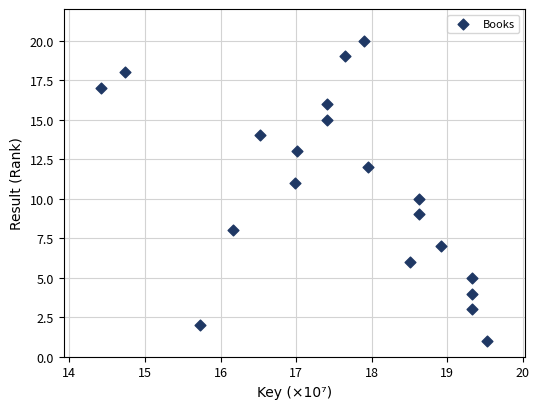

How many data points are displayed?

20